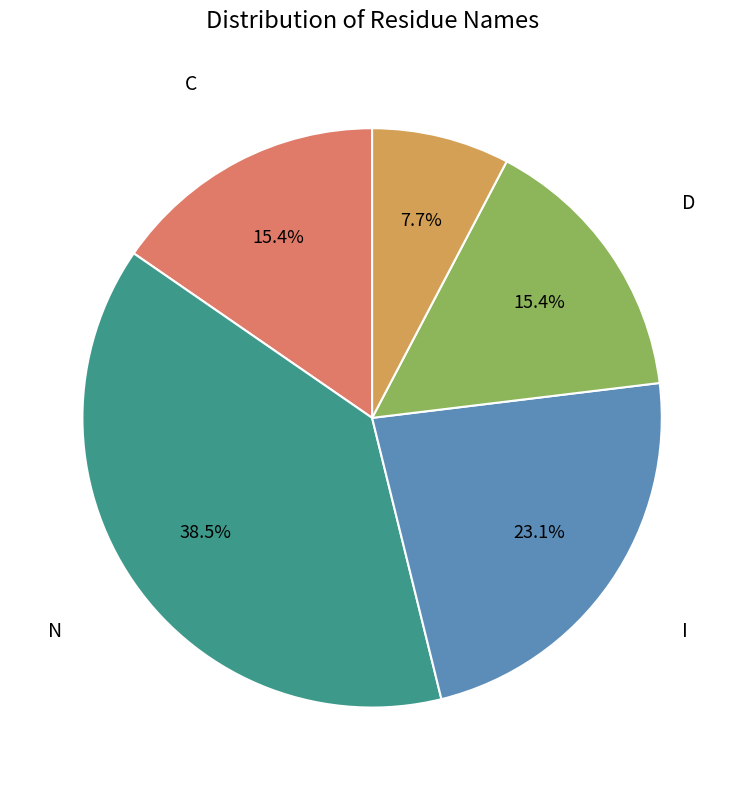

What percentage is NOT represented by V?

92.3%